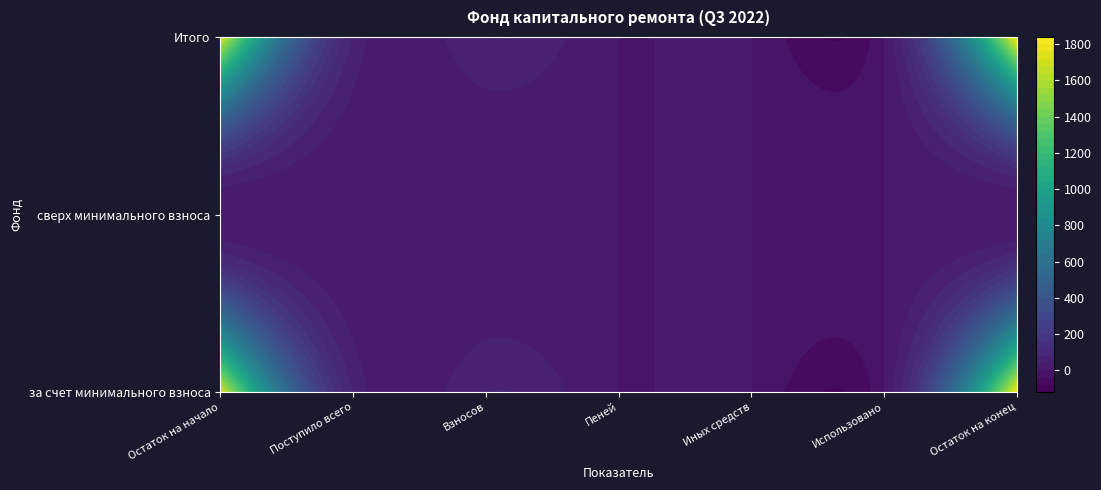

Which series has the widest spread of values?

за счет минимального взноса